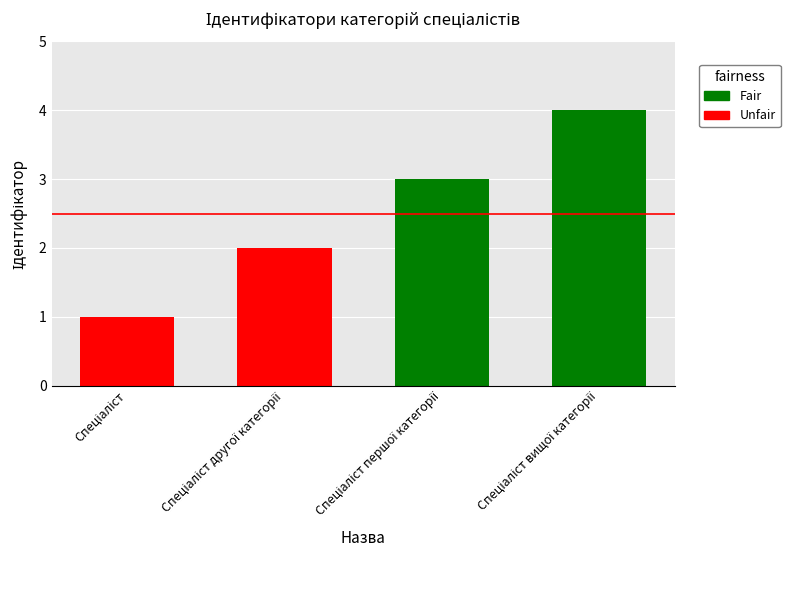

Where is the data nearest to the value 2?

Спеціаліст другої категорії